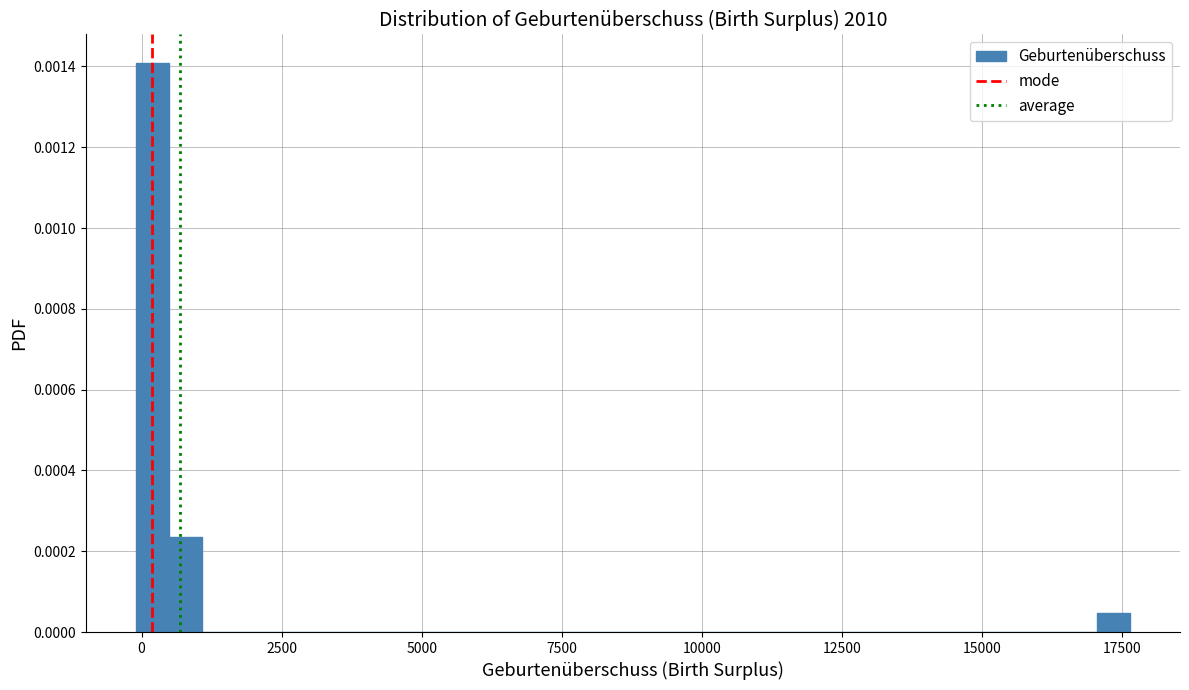

Read against the x-axis, roughly where is the centre of the tallest bar?

0